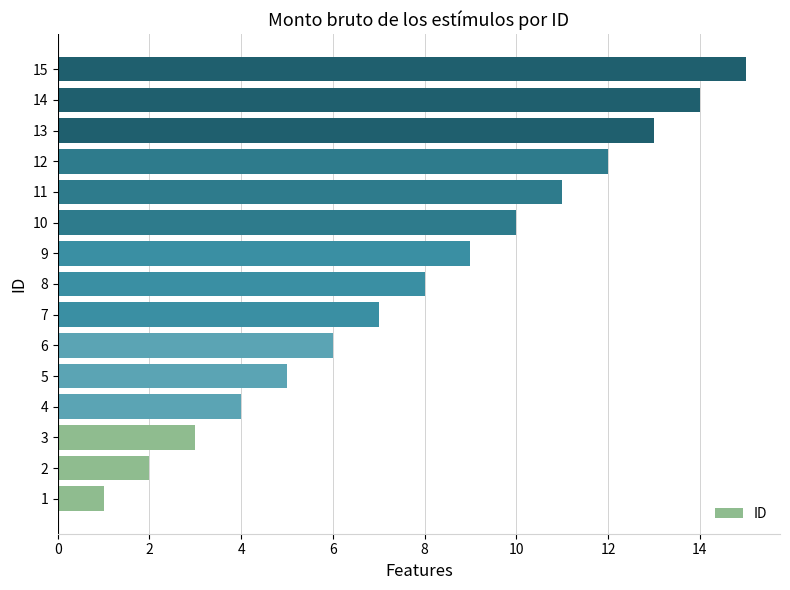

Which category has the highest value across all series?

15